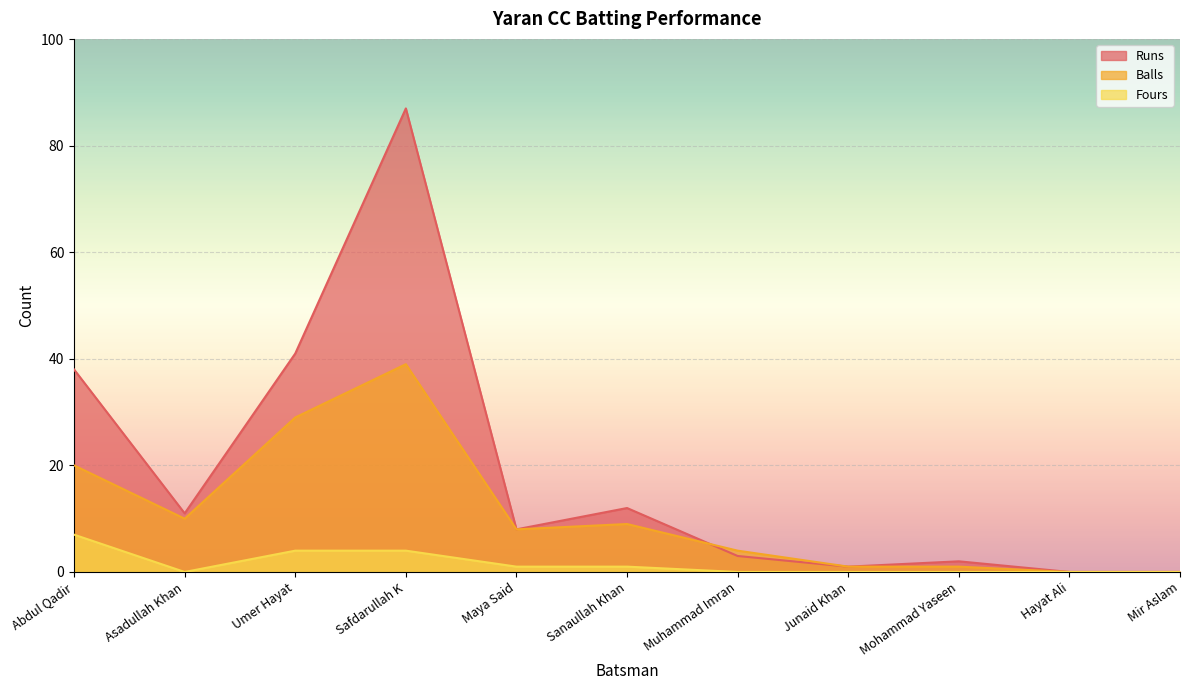

Which series has the largest range (max minus min)?

Runs